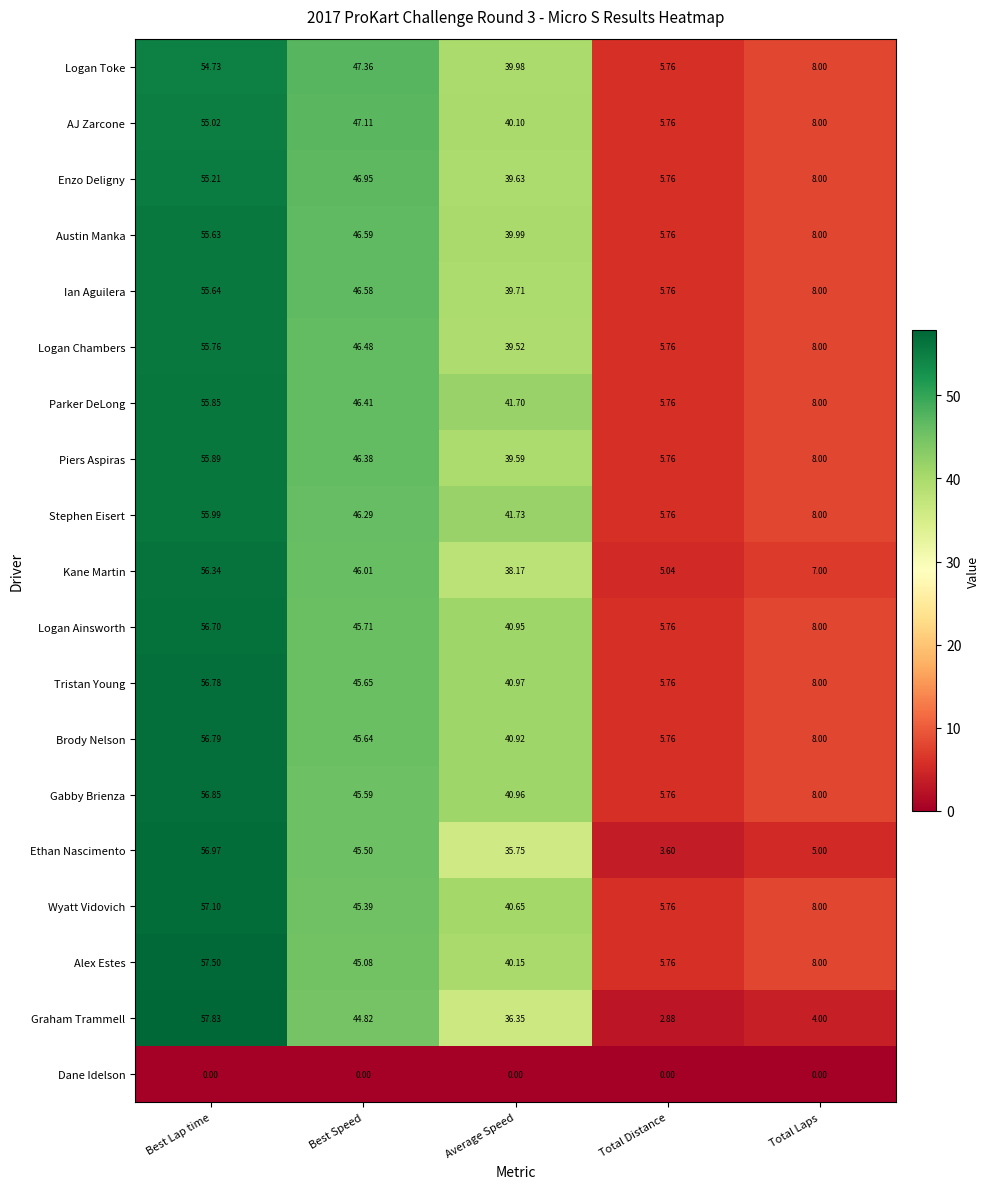

Rank the series by their maximum value, from lowest to highest.

Dane Idelson, Logan Toke, AJ Zarcone, Enzo Deligny, Austin Manka, Ian Aguilera, Logan Chambers, Parker DeLong, Piers Aspiras, Stephen Eisert, Kane Martin, Logan Ainsworth, Tristan Young, Brody Nelson, Gabby Brienza, Ethan Nascimento, Wyatt Vidovich, Alex Estes, Graham Trammell